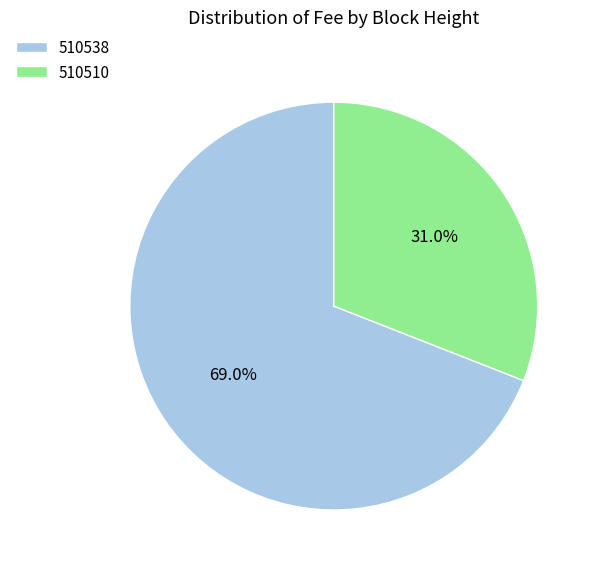

Count the number of slices in the pie.

2